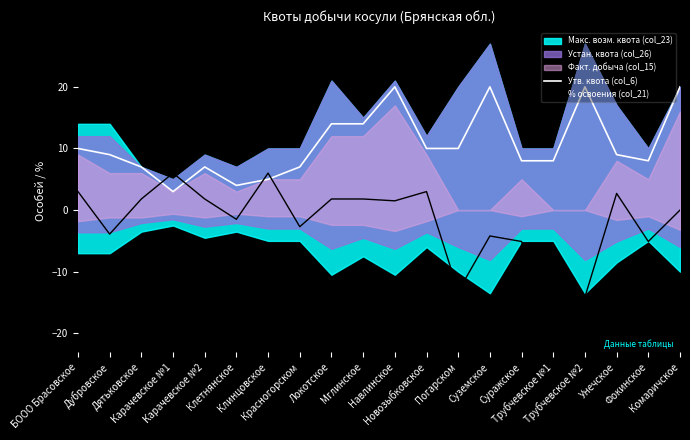

After their last crossing, which series has the higher values: Утв. квота (col_6) or % освоения (col_21)?

Утв. квота (col_6)